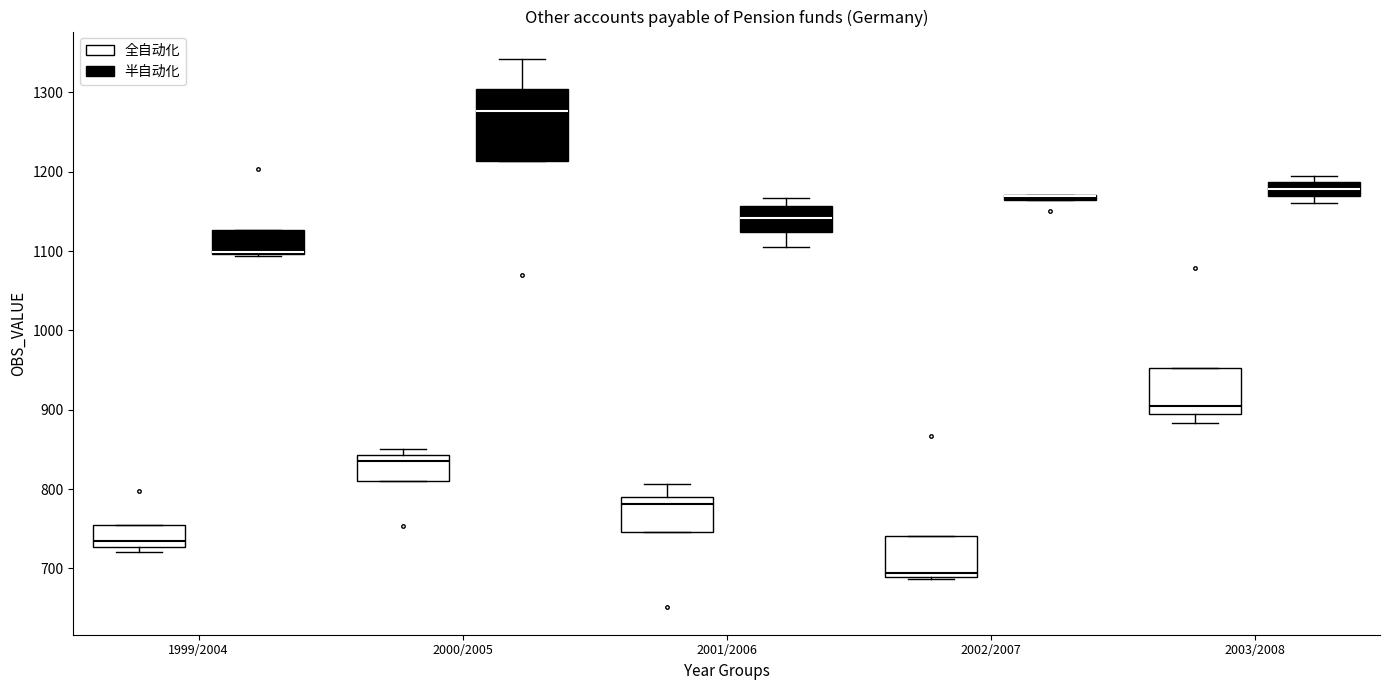

Which box is the tallest, from its lower edge to its upper edge?

2000/2005 (半自动化)